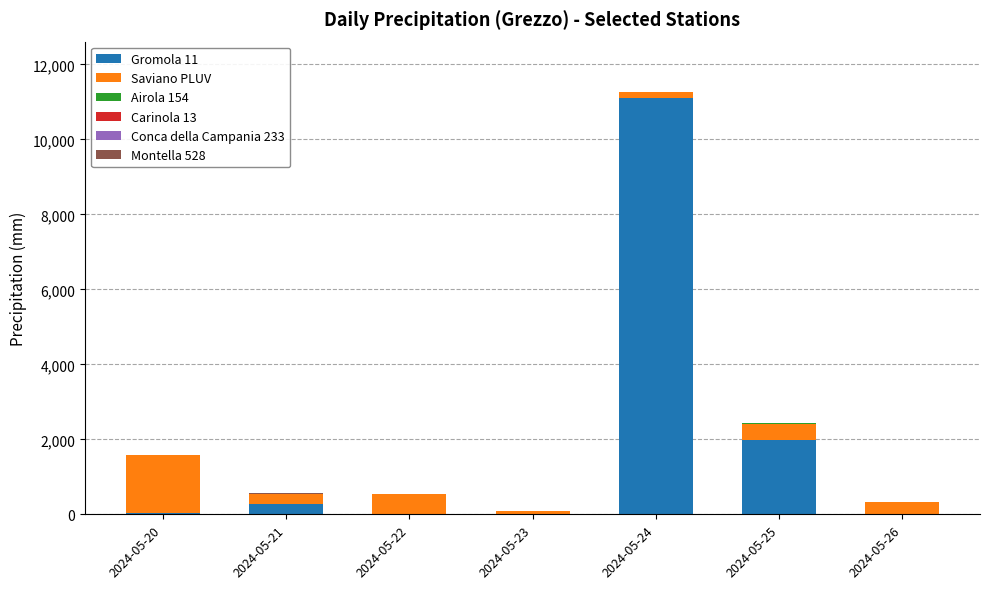

Count the number of data series in this chart.

6